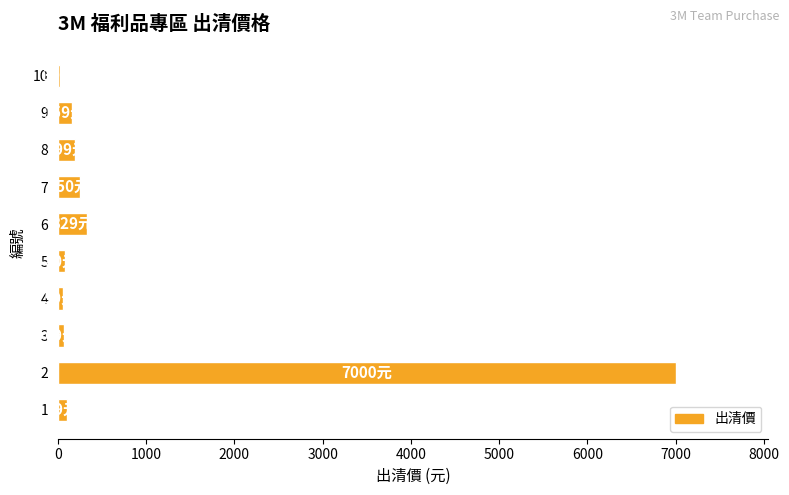

What is the smallest value displayed?

30